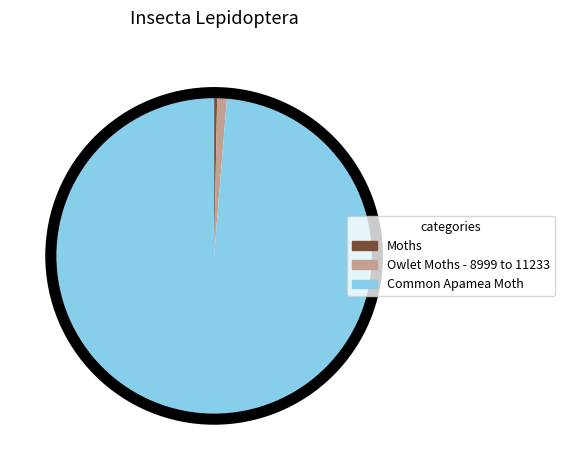

Is it true that Moths is 0% of the pie?

True